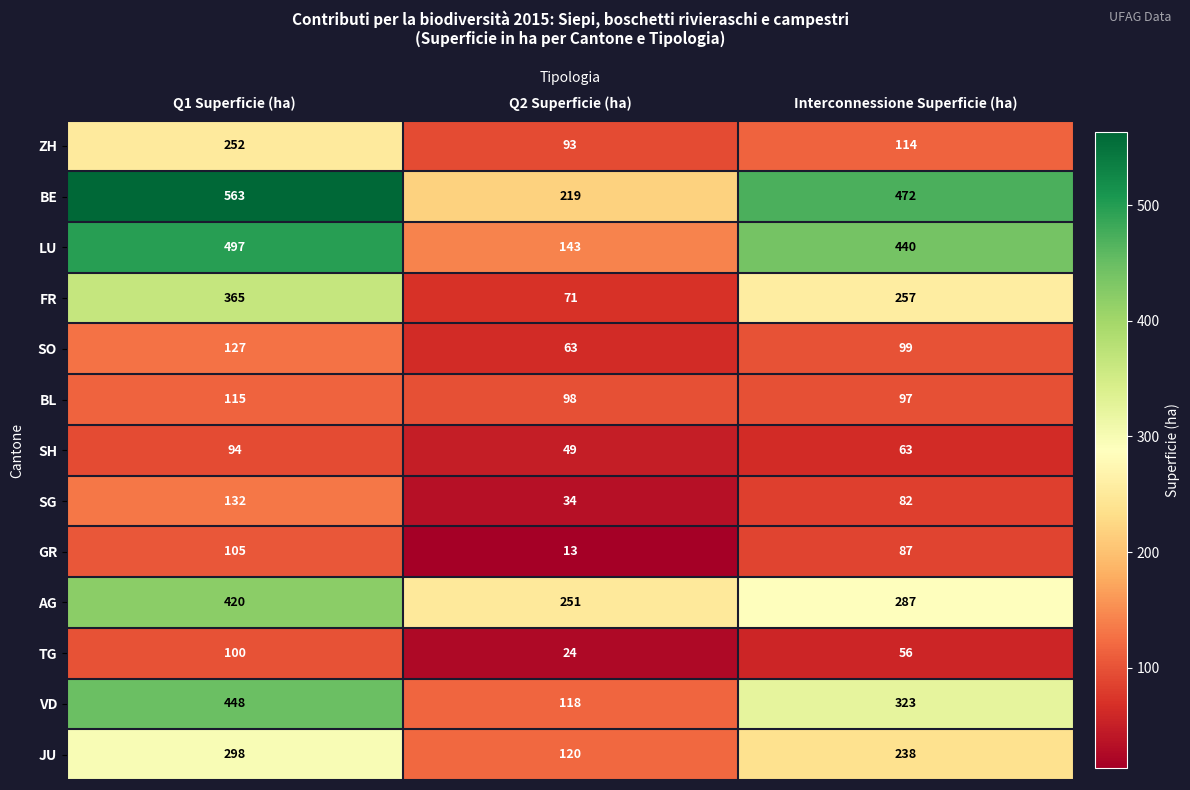

What value does the LU series have at Q1 Superficie (ha), to the nearest 10?

500